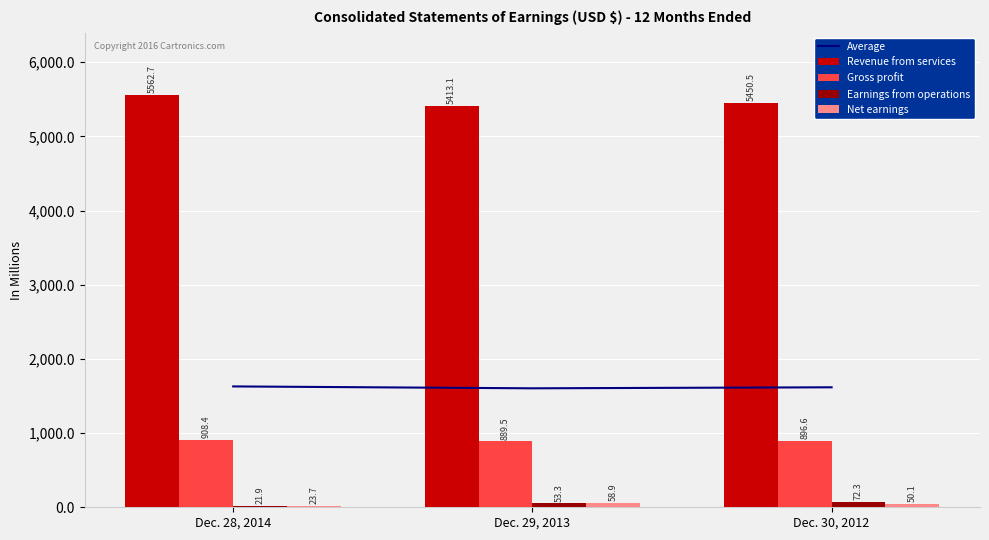

Is it true that Earnings from operations equals 14.3 at Dec. 28, 2014?

False